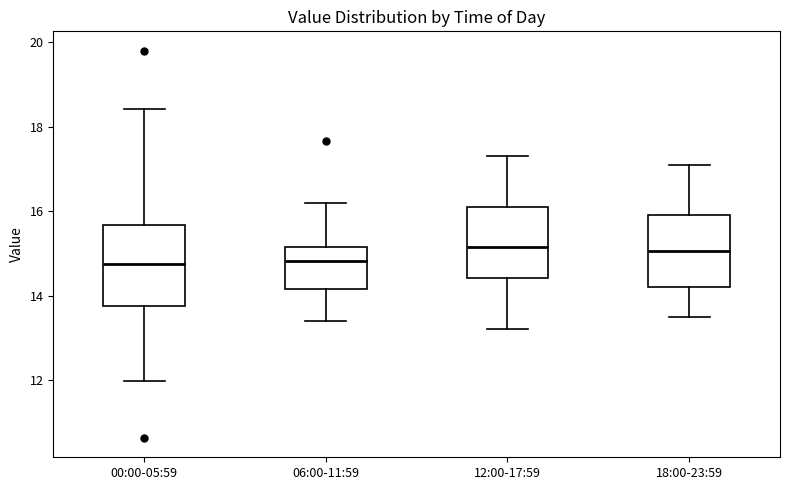

Where does the upper whisker of the box for 12:00-17:59 end on the y-axis? The values are not printed on the chart, so give them approximately, as read against the axis.

17.4